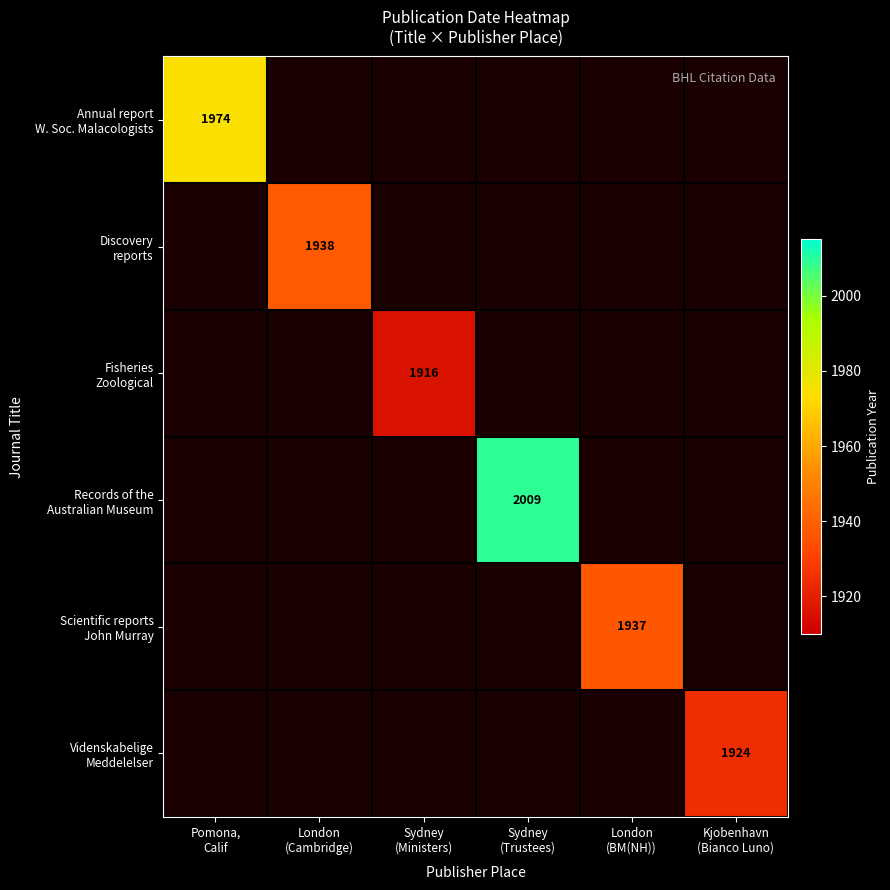

What is the minimum value shown in the chart?

1916.0